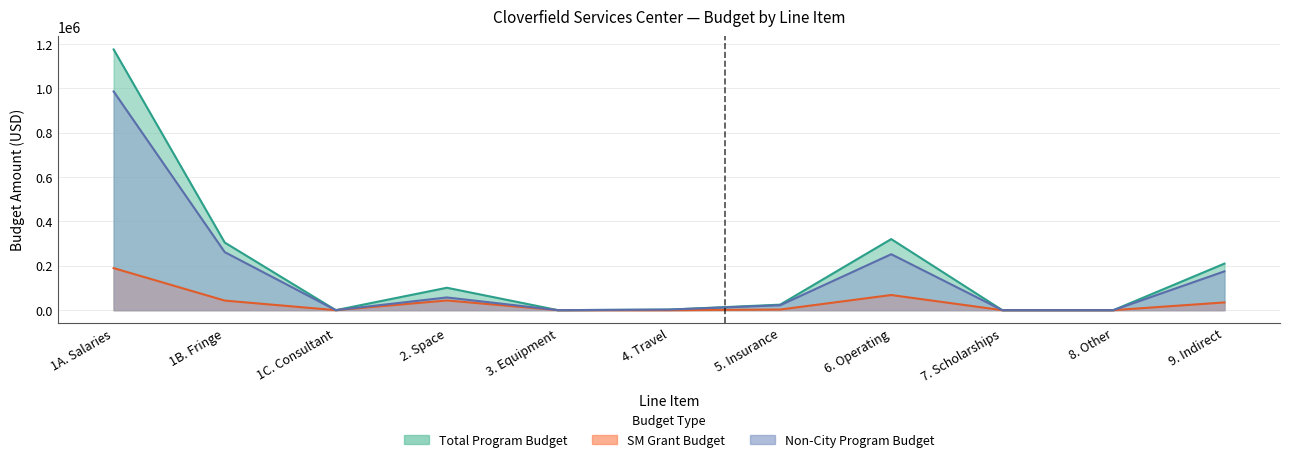

Rank the series at 3. Equipment from lowest to highest value.

Total Program Budget, SM Grant Budget, Non-City Program Budget